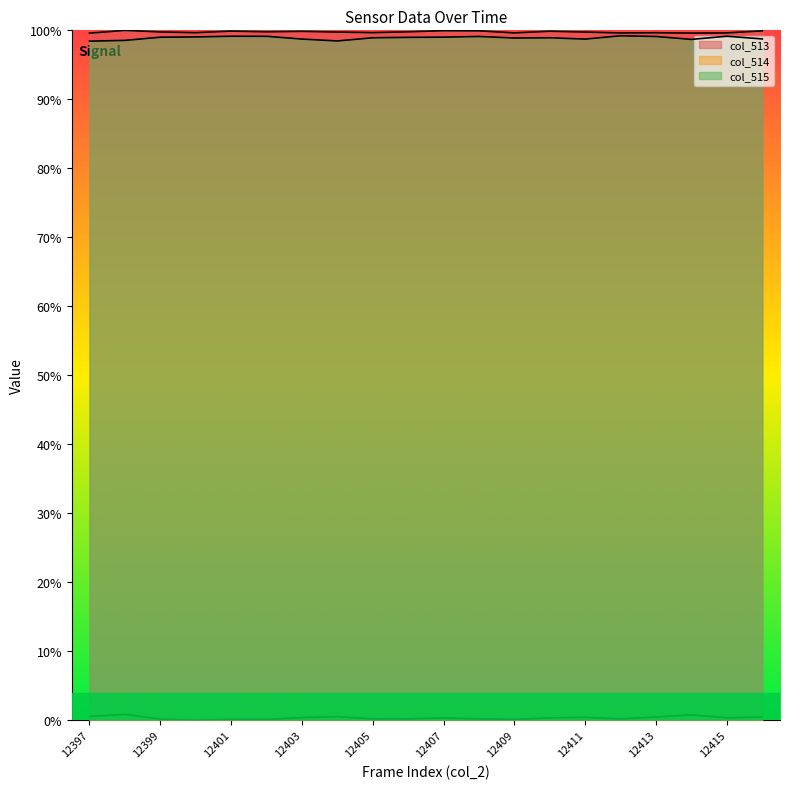

The col_514 series shows 0.0 at 12410. True or false?

False